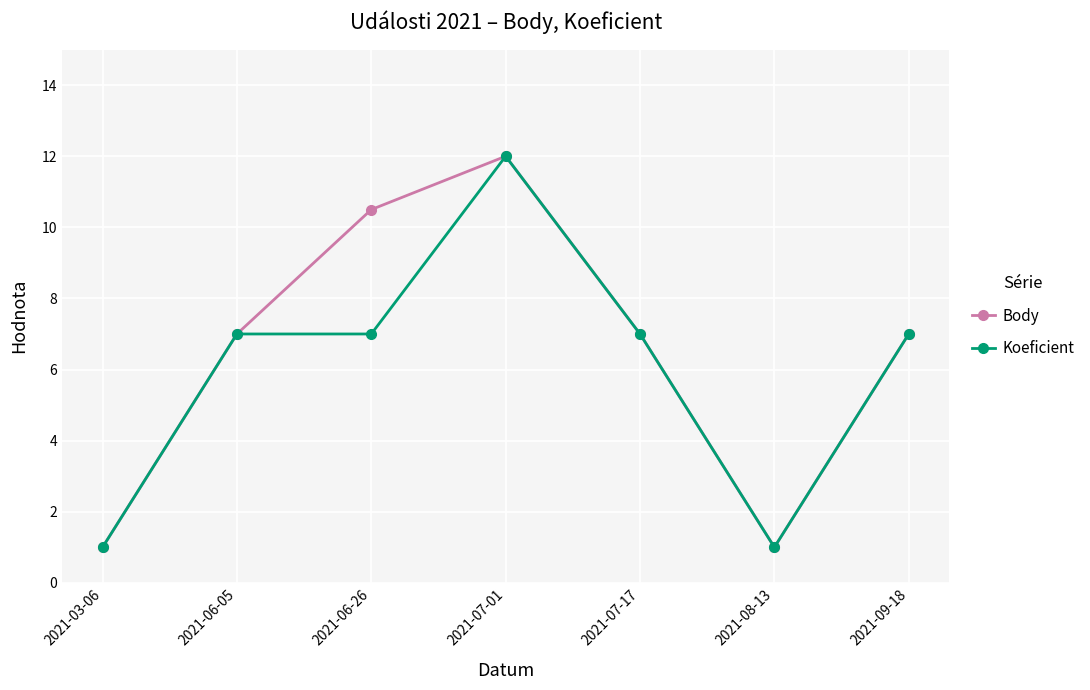

What is the difference between the second highest and minimum values in the Koeficient series?

6.0